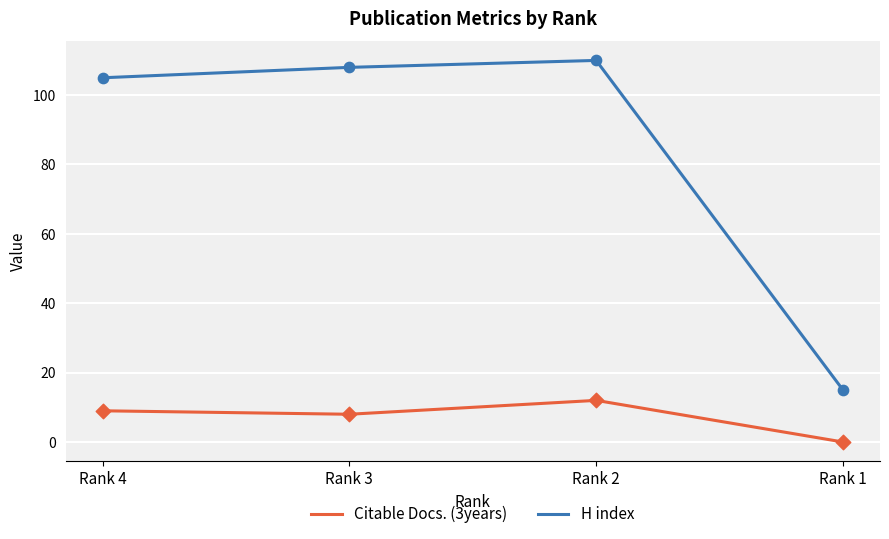

What is the total value across all series at Rank 4?

114